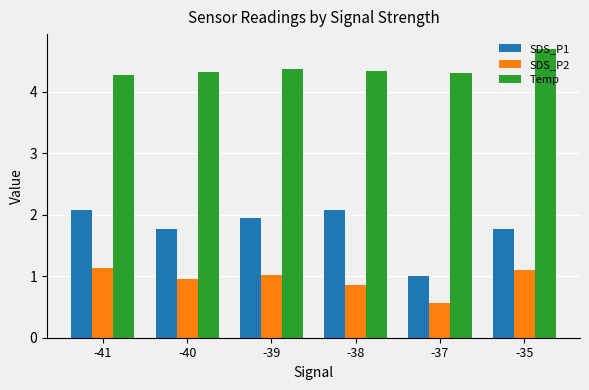

What is the smallest value displayed?

0.6